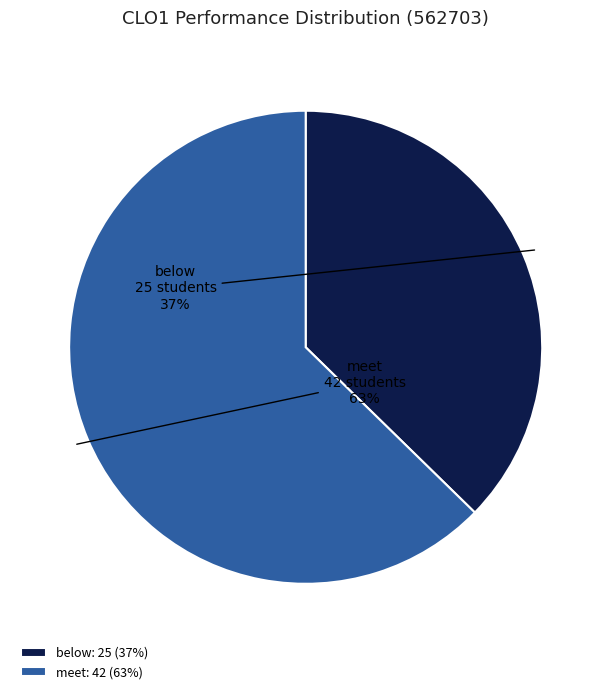

Do below and meet together represent more than half of the pie?

Yes